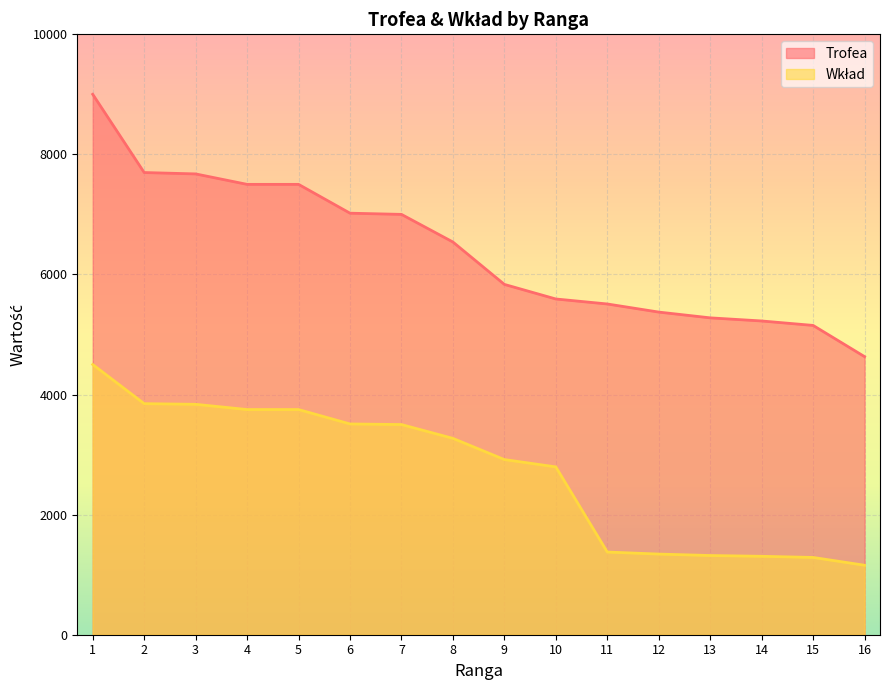

Does the chart display data point markers on the line(s)?

No